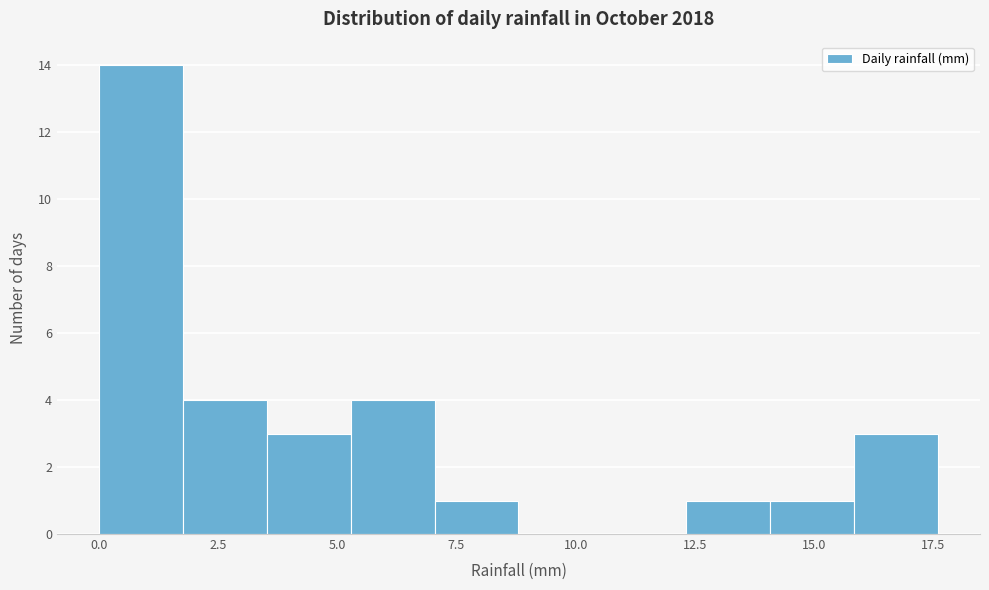

Read against the x-axis, roughly where is the centre of the tallest bar?

1.0